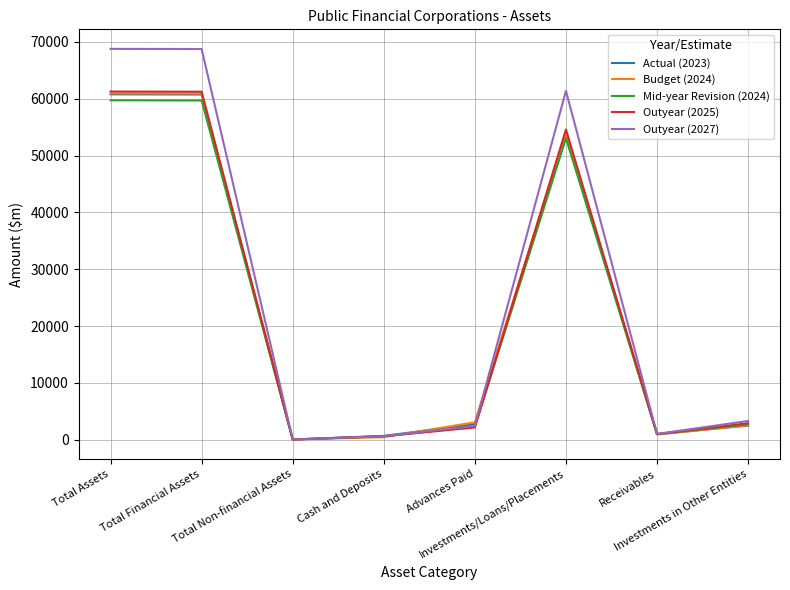

Which series has the largest range (max minus min)?

Outyear (2027)